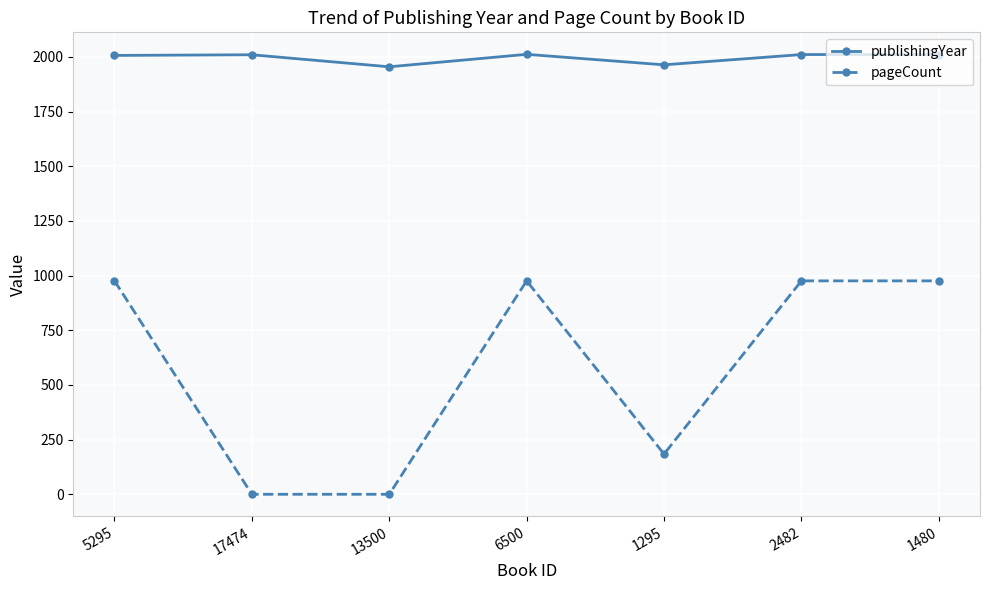

How many categories are shown in the chart?

7